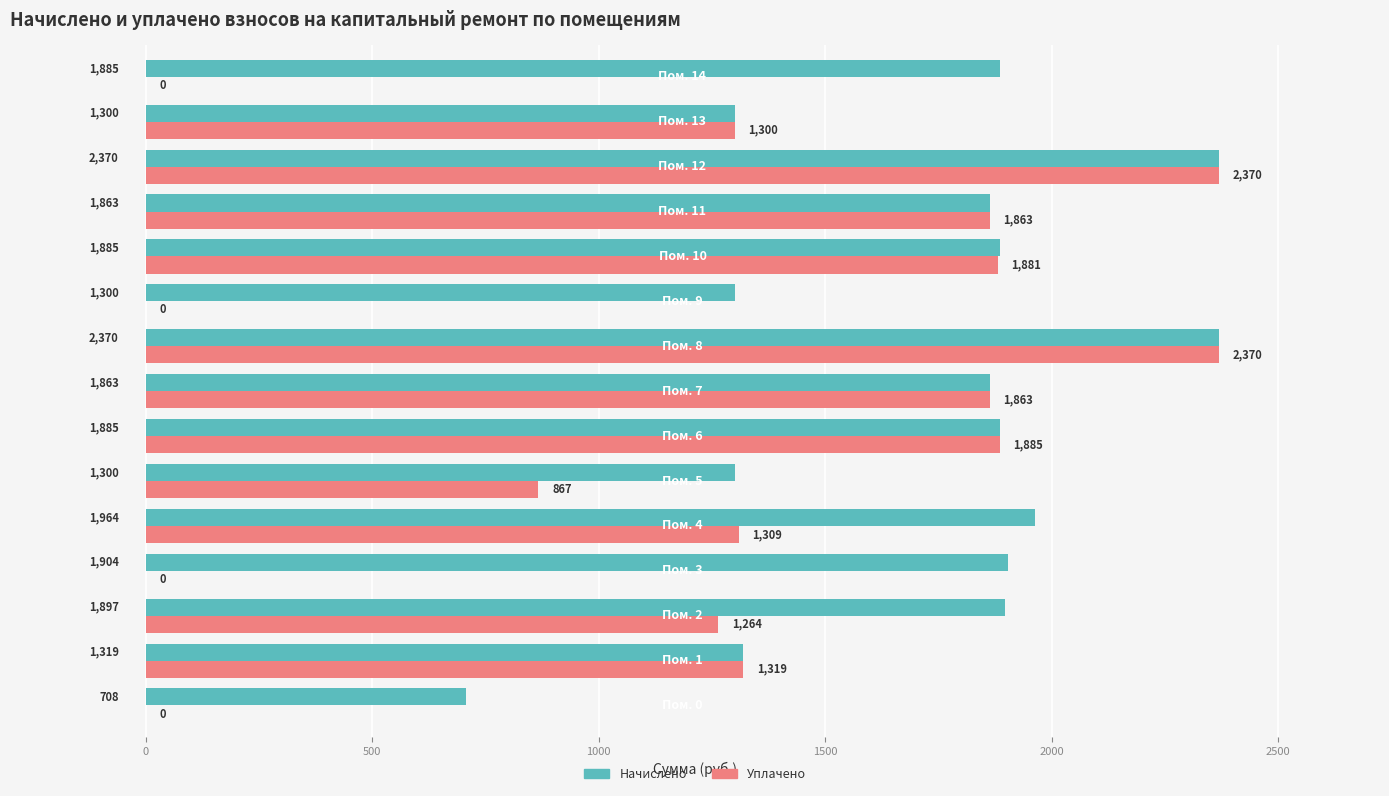

What is the highest value of the Начислено series?

2369.7